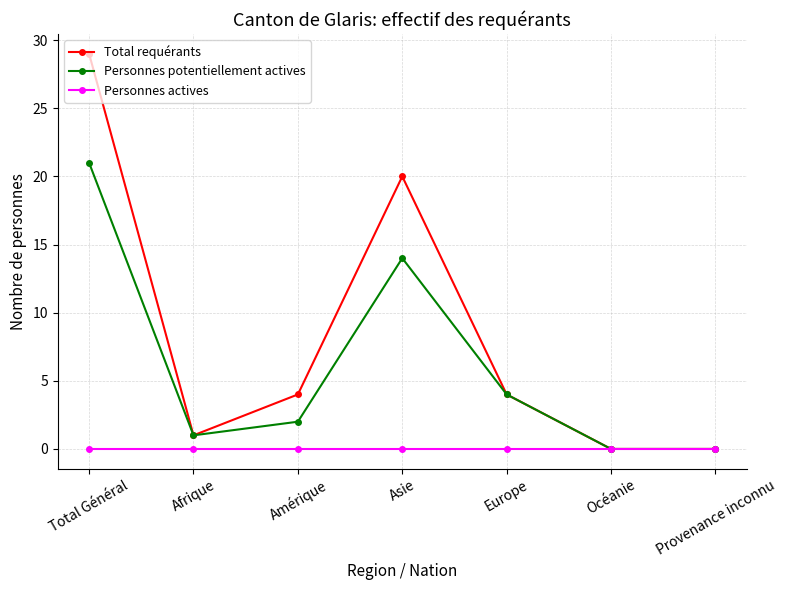

At which label does Personnes potentiellement actives reach its peak?

Total Général